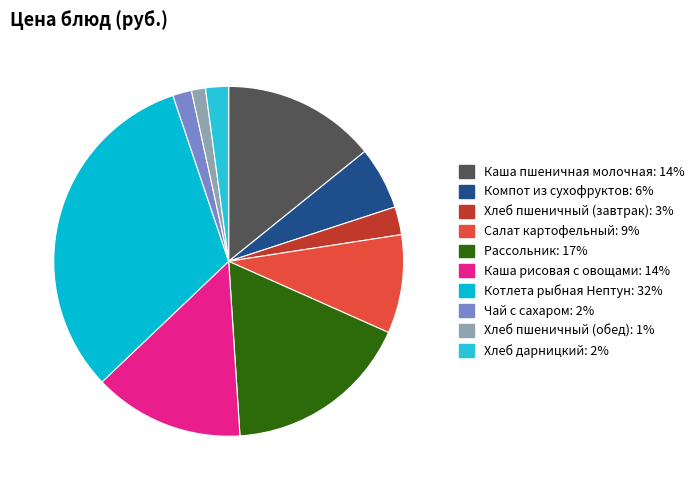

Count the number of slices in the pie.

10